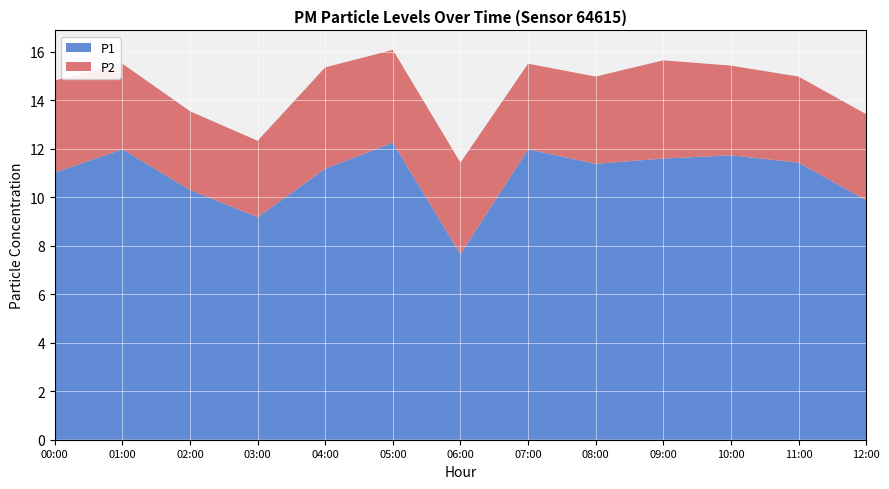

Reading right to left, what are all the values shown in this chart?

P1: 12:00=9.9	11:00=11.4	10:00=11.7	09:00=11.6	08:00=11.4	07:00=12.0	06:00=7.7	05:00=12.2	04:00=11.2	03:00=9.2	02:00=10.3	01:00=12.0	00:00=11.0
P2: 12:00=3.5	11:00=3.5	10:00=3.7	09:00=4.0	08:00=3.6	07:00=3.5	06:00=3.8	05:00=3.8	04:00=4.2	03:00=3.1	02:00=3.2	01:00=3.5	00:00=3.8